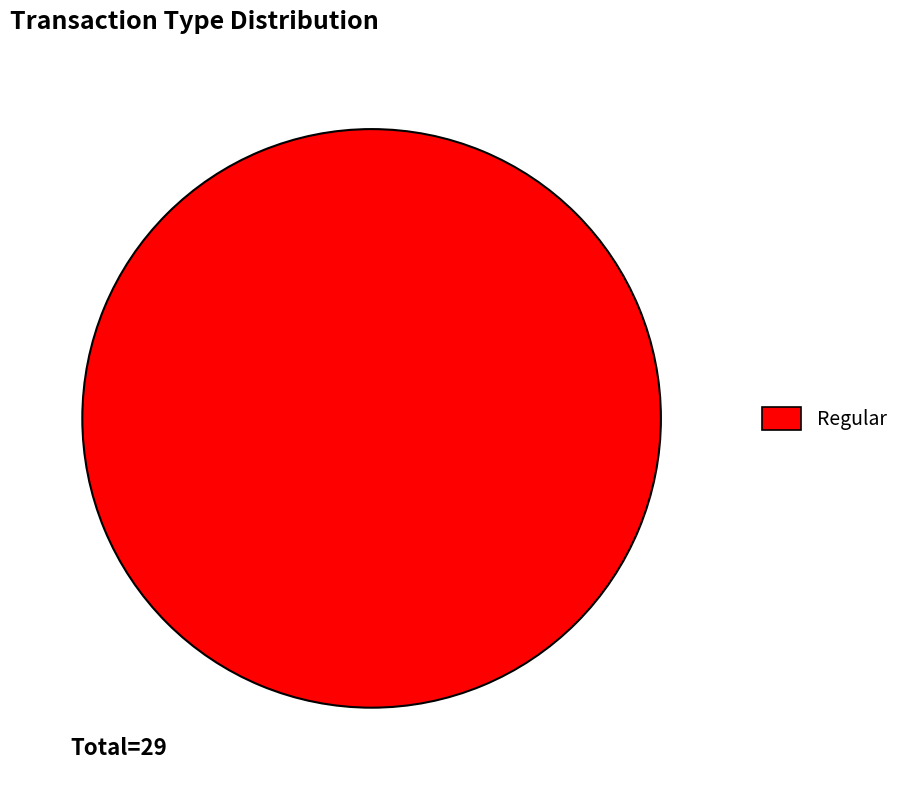

Is there any slice that represents more than half of the pie?

Yes